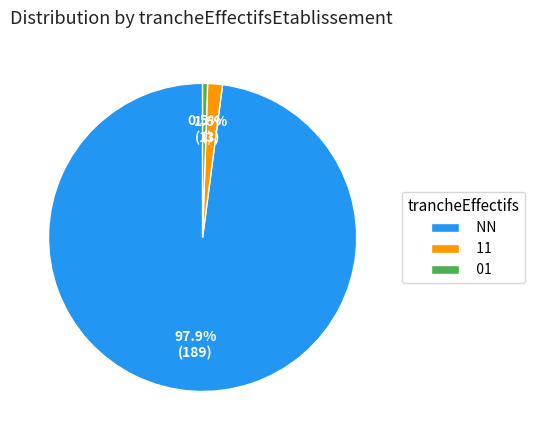

Which has a higher value, NN or 01?

NN